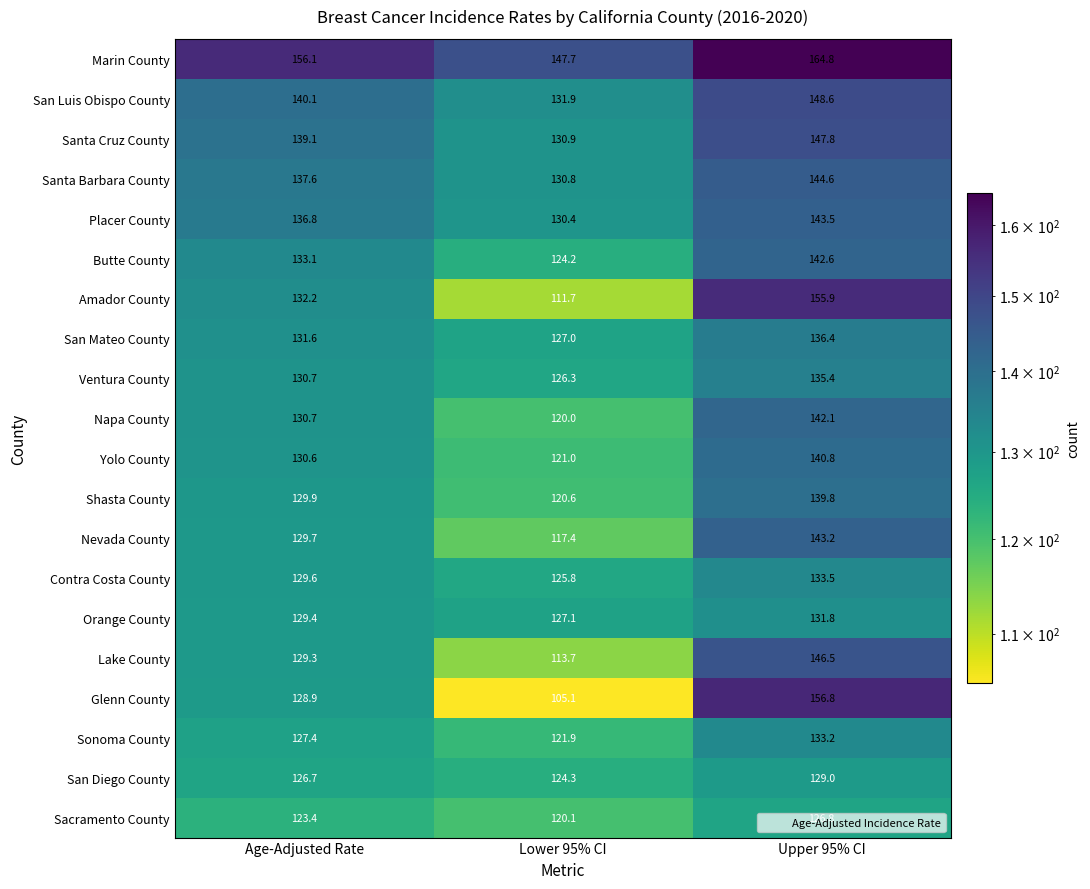

Which label corresponds to the largest value in the chart?

Upper 95% CI